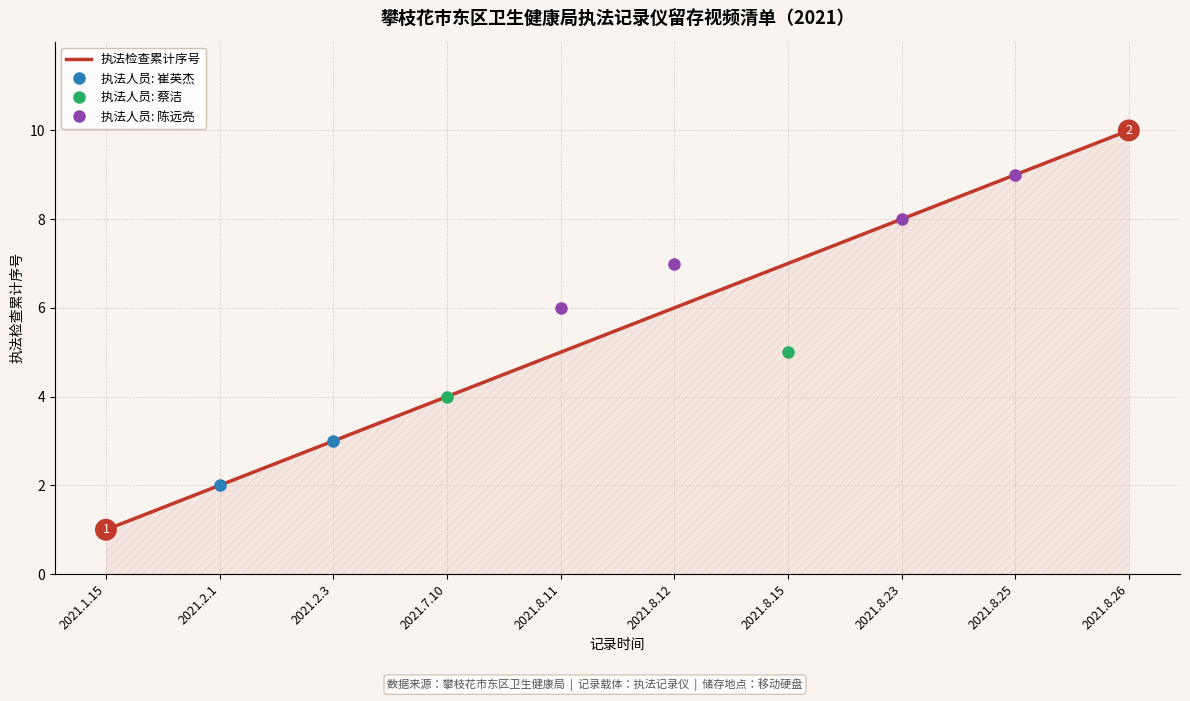

What is the greatest value displayed?

10